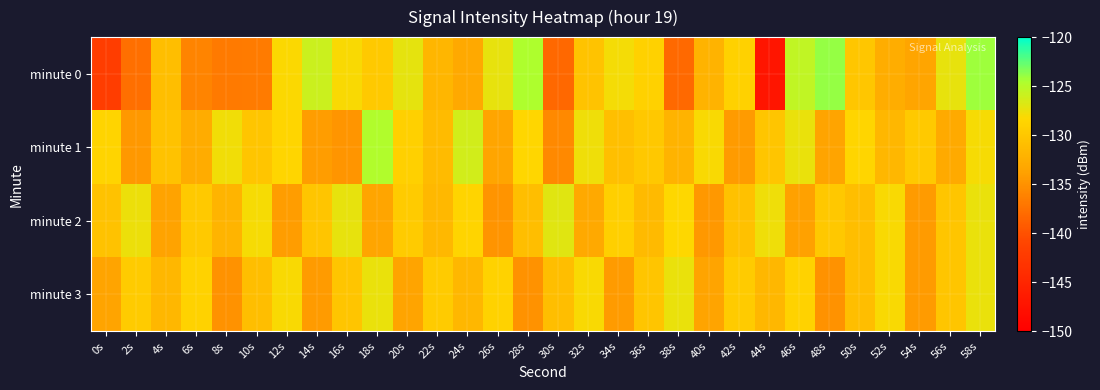

Reading right to left, transcribe all the data shown in this chart.

minute 0: 58s=-124.1	56s=-127.3	54s=-133.4	52s=-132.6	50s=-130.1	48s=-123.9	46s=-125.4	44s=-147.2	42s=-129.0	40s=-132.0	38s=-138.2	36s=-128.9	34s=-127.9	32s=-130.4	30s=-138.2	28s=-124.6	26s=-127.3	24s=-133.1	22s=-131.8	20s=-127.3	18s=-129.8	16s=-128.2	14s=-125.9	12s=-128.3	10s=-136.7	8s=-136.9	6s=-136.0	4s=-131.0	2s=-137.6	0s=-141.9
minute 1: 58s=-128.0	56s=-132.9	54s=-129.8	52s=-131.7	50s=-128.6	48s=-133.5	46s=-127.4	44s=-130.3	42s=-134.2	40s=-128.1	38s=-132.0	36s=-129.9	34s=-130.8	32s=-127.7	30s=-135.6	28s=-128.5	26s=-133.4	24s=-126.3	22s=-131.2	20s=-129.1	18s=-124.7	16s=-134.8	14s=-134.2	12s=-128.7	10s=-130.2	8s=-127.8	6s=-132.8	4s=-130.5	2s=-134.5	0s=-128.8
minute 2: 58s=-127.4	56s=-130.3	54s=-134.2	52s=-128.1	50s=-131.0	48s=-129.9	46s=-133.8	44s=-127.7	42s=-130.6	40s=-134.5	38s=-128.4	36s=-131.3	34s=-129.2	32s=-133.1	30s=-127.0	28s=-130.9	26s=-134.8	24s=-128.7	22s=-131.6	20s=-129.5	18s=-133.4	16s=-127.3	14s=-130.2	12s=-134.1	10s=-128.0	8s=-131.9	6s=-129.8	4s=-133.7	2s=-127.6	0s=-130.5
minute 3: 58s=-127.4	56s=-130.3	54s=-134.2	52s=-128.1	50s=-131.0	48s=-134.9	46s=-128.8	44s=-131.7	42s=-129.6	40s=-133.5	38s=-127.4	36s=-130.3	34s=-134.2	32s=-128.1	30s=-131.0	28s=-134.9	26s=-128.8	24s=-131.7	22s=-129.6	20s=-133.5	18s=-127.4	16s=-130.3	14s=-134.2	12s=-128.1	10s=-131.0	8s=-134.9	6s=-128.8	4s=-131.7	2s=-129.6	0s=-133.5